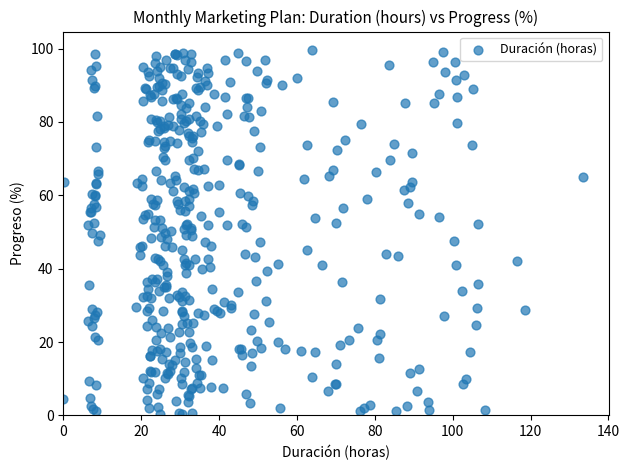

What is the range of Y values (max minus min)?

99.2